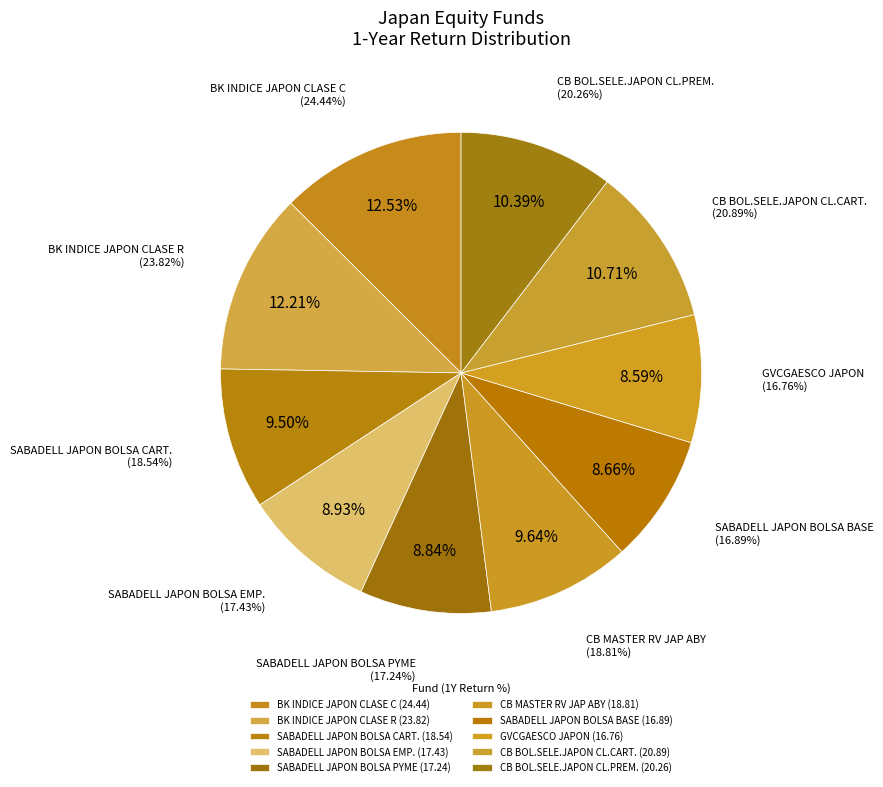

Does GVCGAESCO JAPON represent more than half of the total?

No